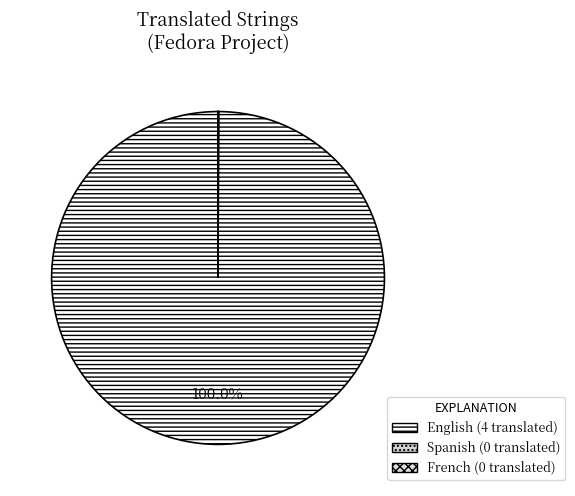

Rank the categories by value from lowest to highest.

Spanish, French, English